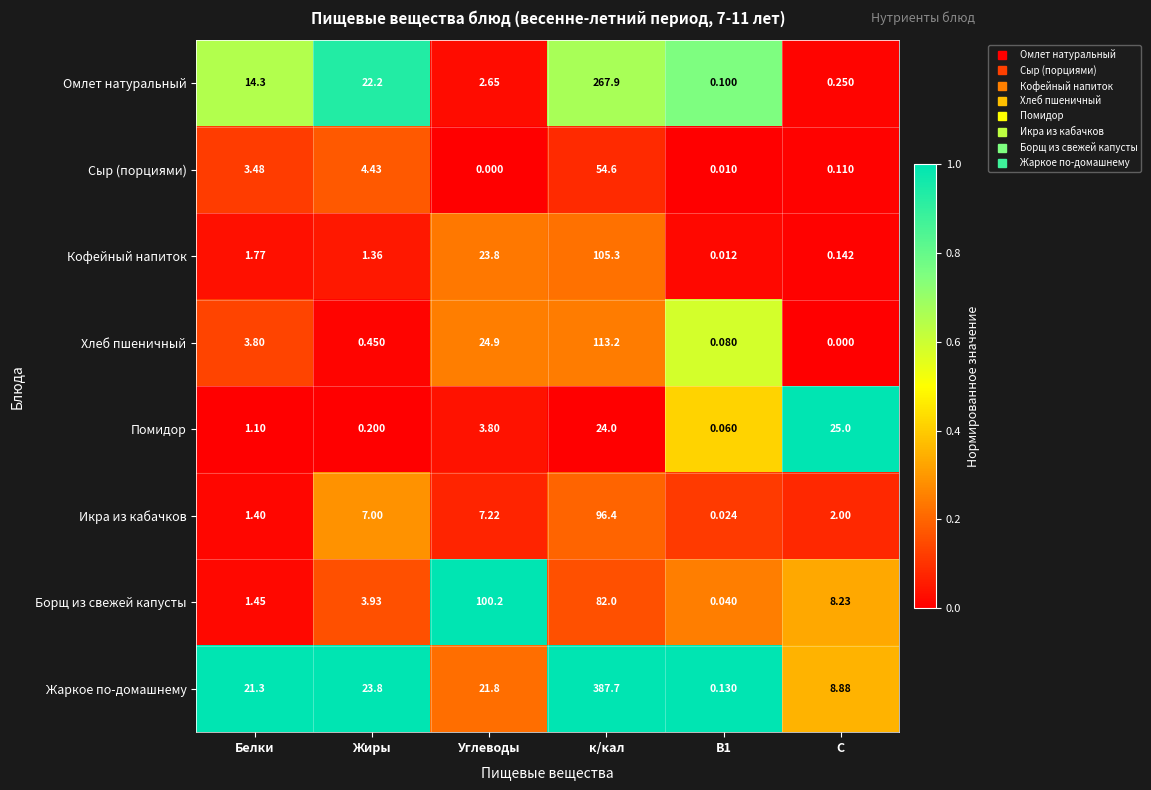

Which series has the widest spread of values?

Жаркое по-домашнему